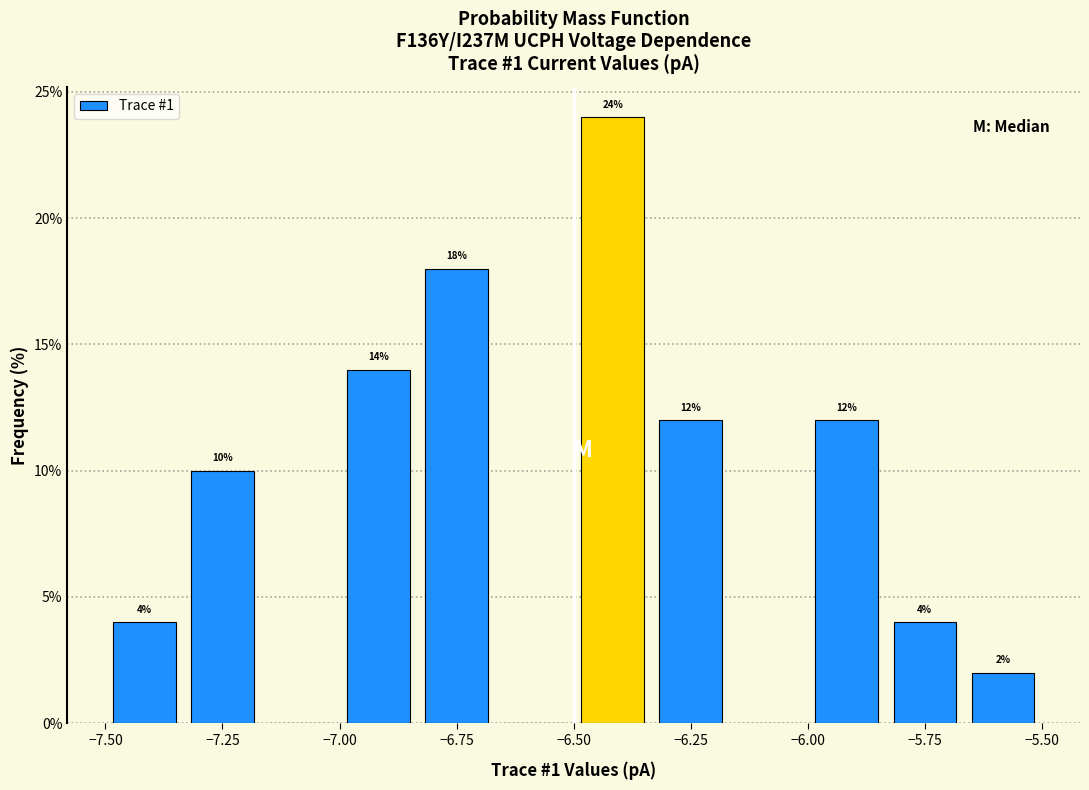

Read against the x-axis, roughly where is the centre of the tallest bar?

-6.40